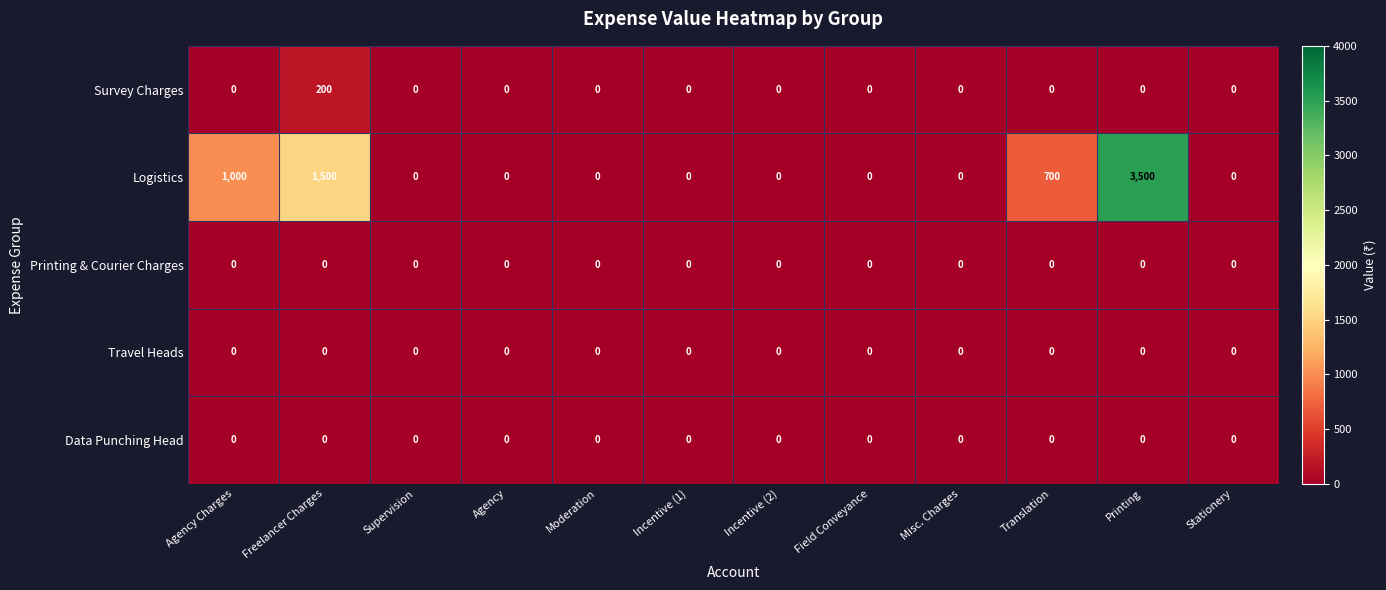

What is the difference between the Survey Charges values at Freelancer Charges and Moderation?

200